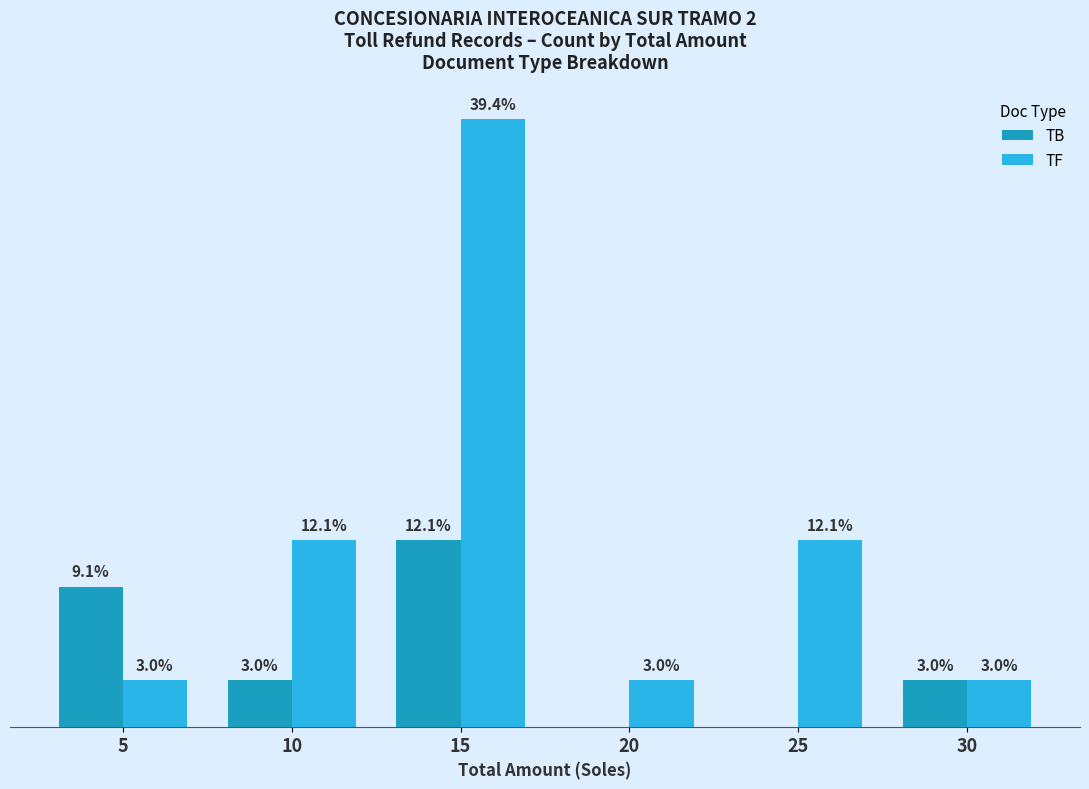

Which series changed the most between 20 and 25?

TF